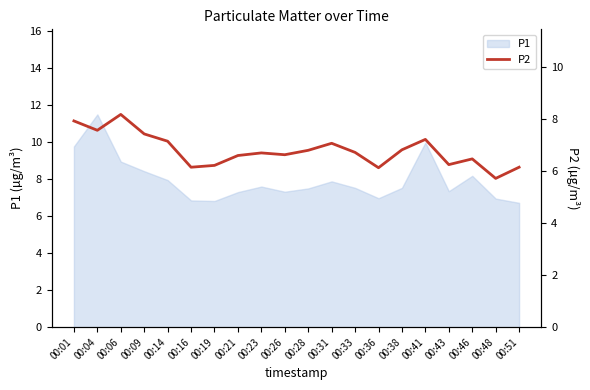

How many data points does each series have?

20